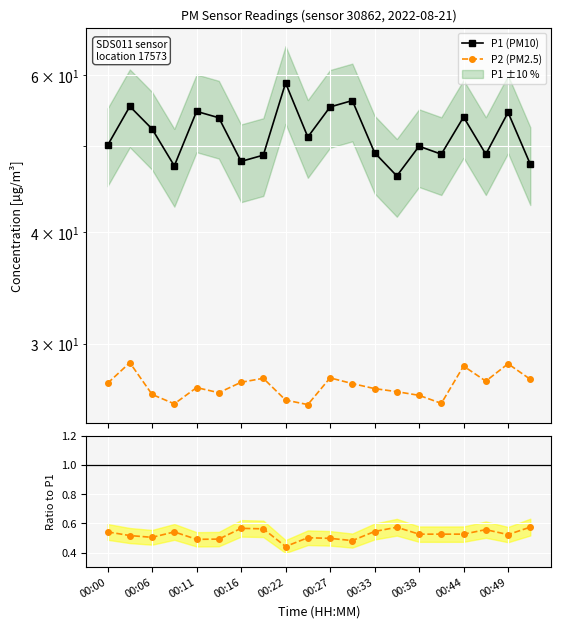

What is the total value across all series at 19?

75.7